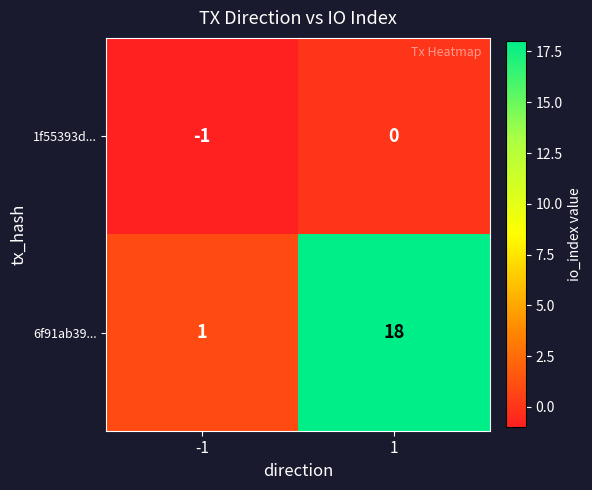

The value of 6f91ab39... at 1 is 9. True or false?

False